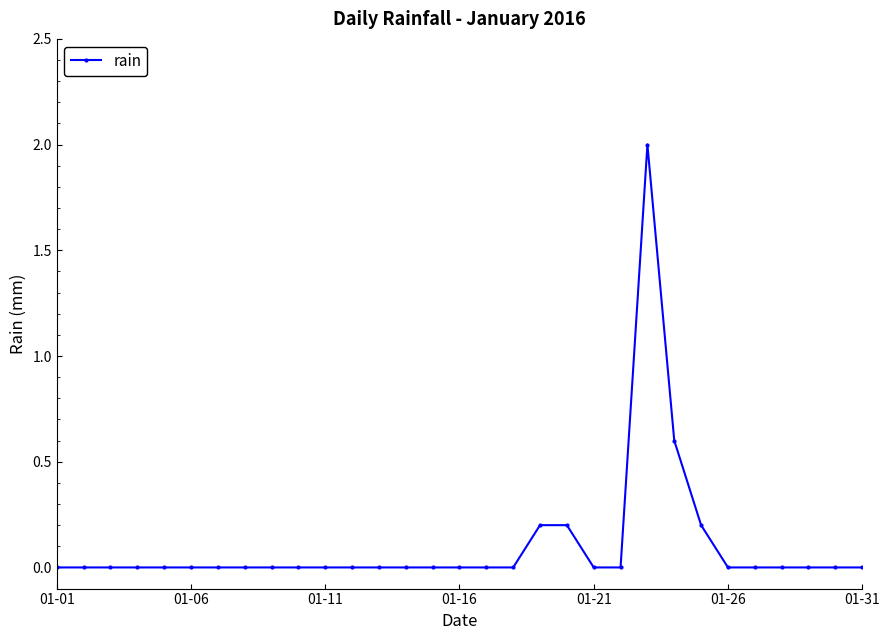

Reading right to left, list all the values displayed in this chart.

0.0	0.0	0.0	0.0	0.0	0.0	0.2	0.6	2.0	0.0	0.0	0.2	0.2	0.0	0.0	0.0	0.0	0.0	0.0	0.0	0.0	0.0	0.0	0.0	0.0	0.0	0.0	0.0	0.0	0.0	0.0